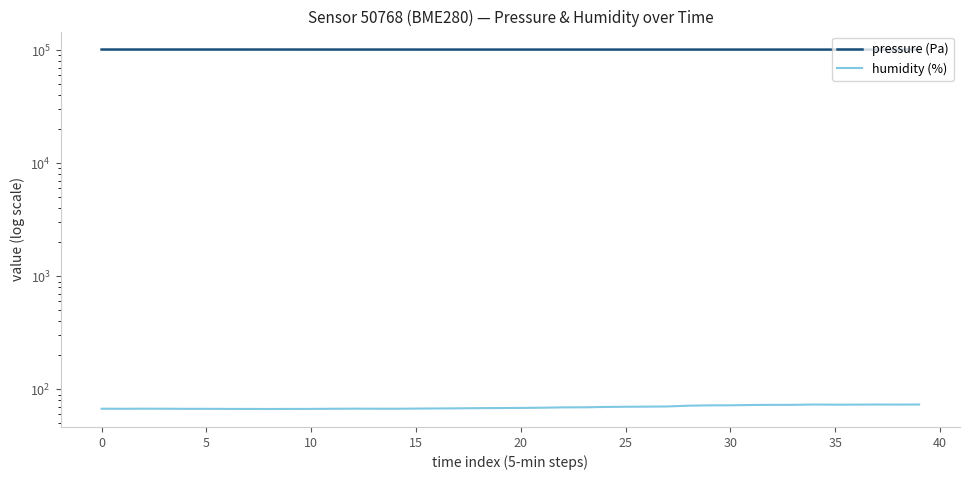

Does the chart display data point markers on the line(s)?

No